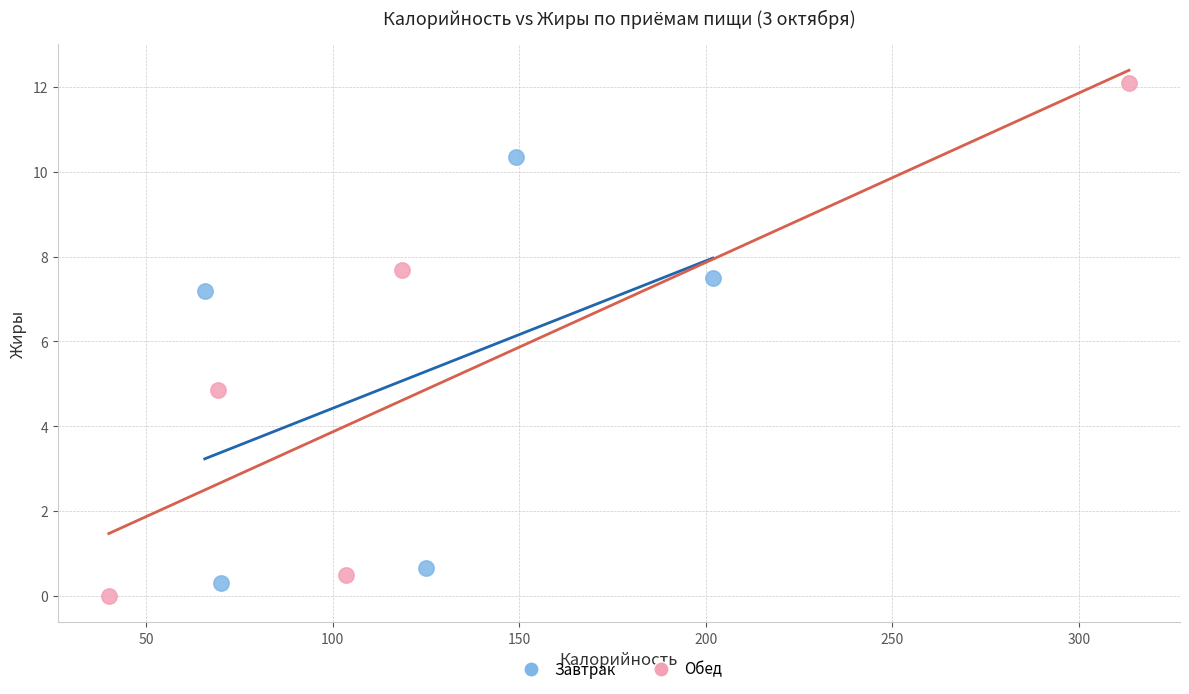

Which series has the widest spread of Y values?

Обед